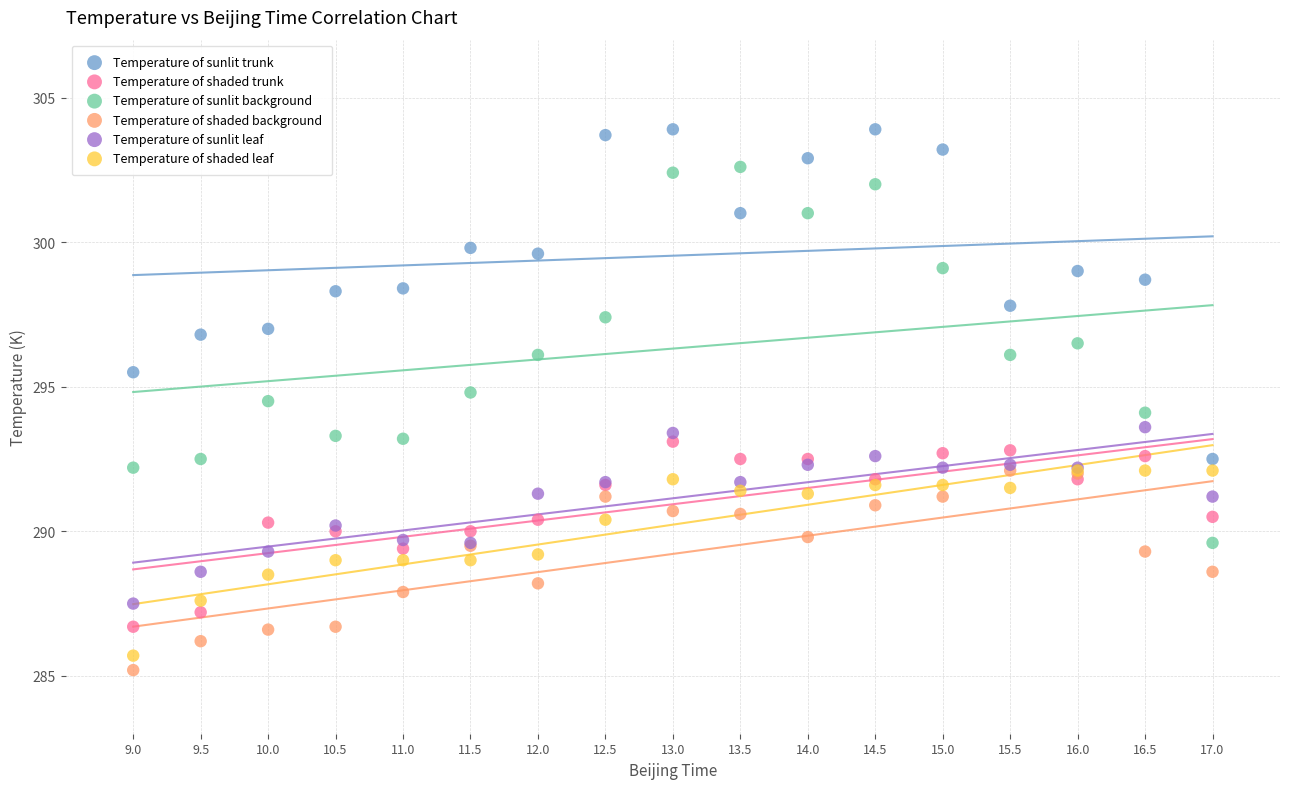

Which series has the largest Y range (max minus min)?

Temperature of sunlit background